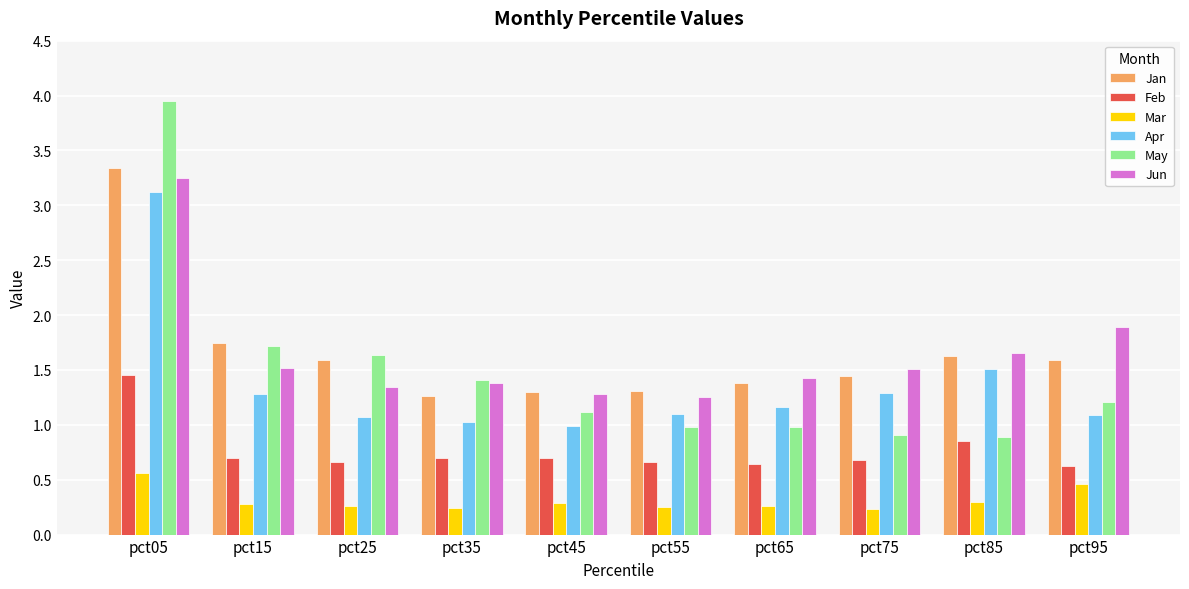

At pct25, list the series in order from smallest to largest.

Mar, Feb, Apr, Jun, Jan, May